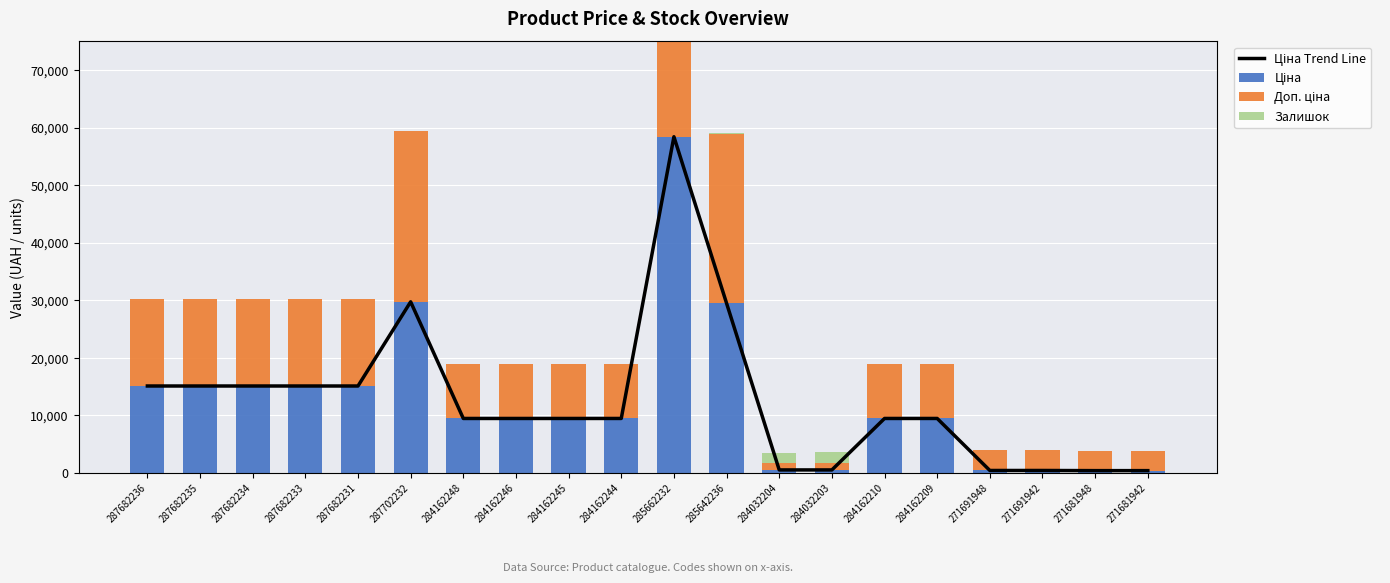

At which label is Залишок closest to 901?

284032204